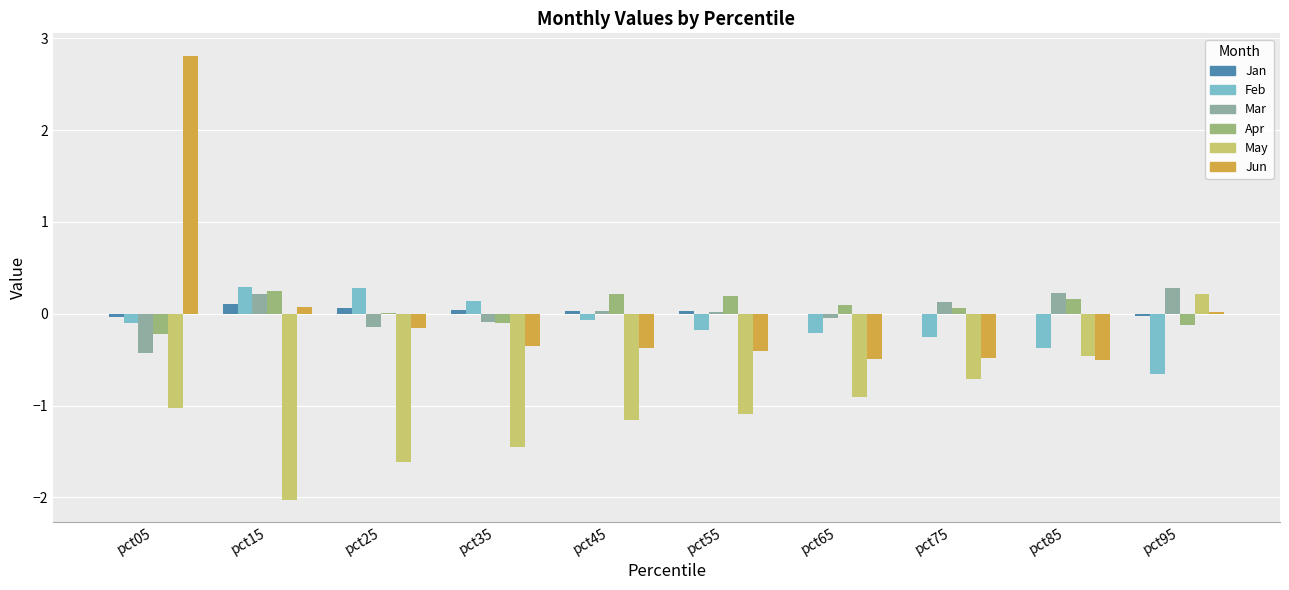

Are the bars horizontal?

No